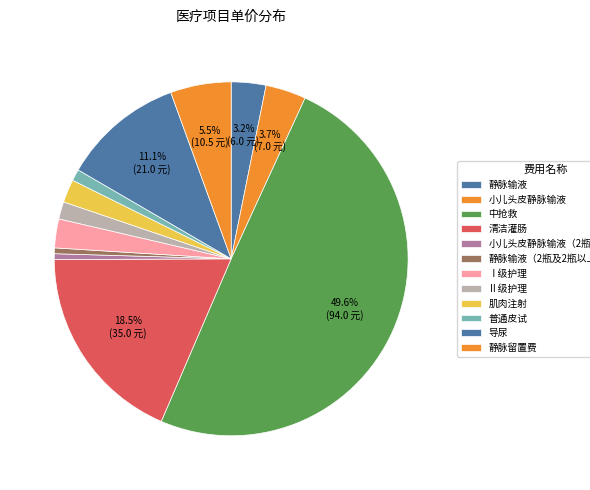

To the nearest percent, what portion does 肌肉注射 represent?

2%